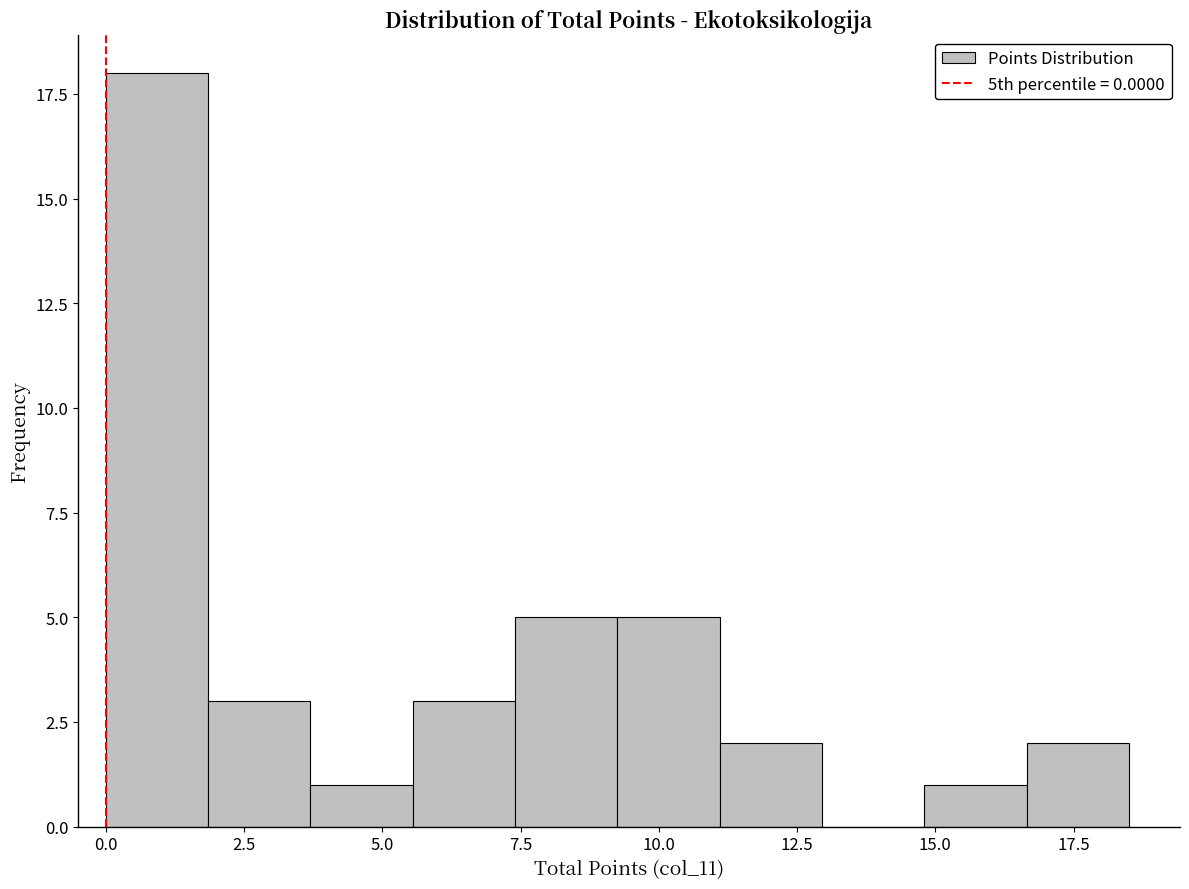

Around what value on the x-axis is the tallest bar? Give the approximate position of its centre, as read against the axis.

1.0